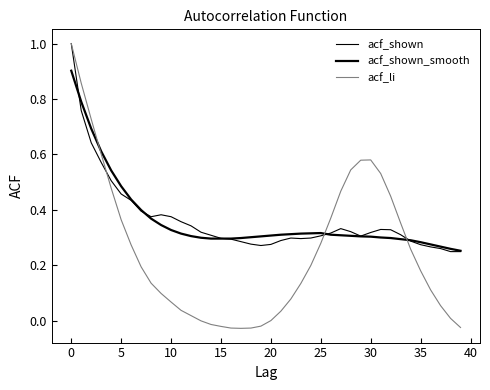

How many acf_shown_smooth values are between 0 and 1?

40